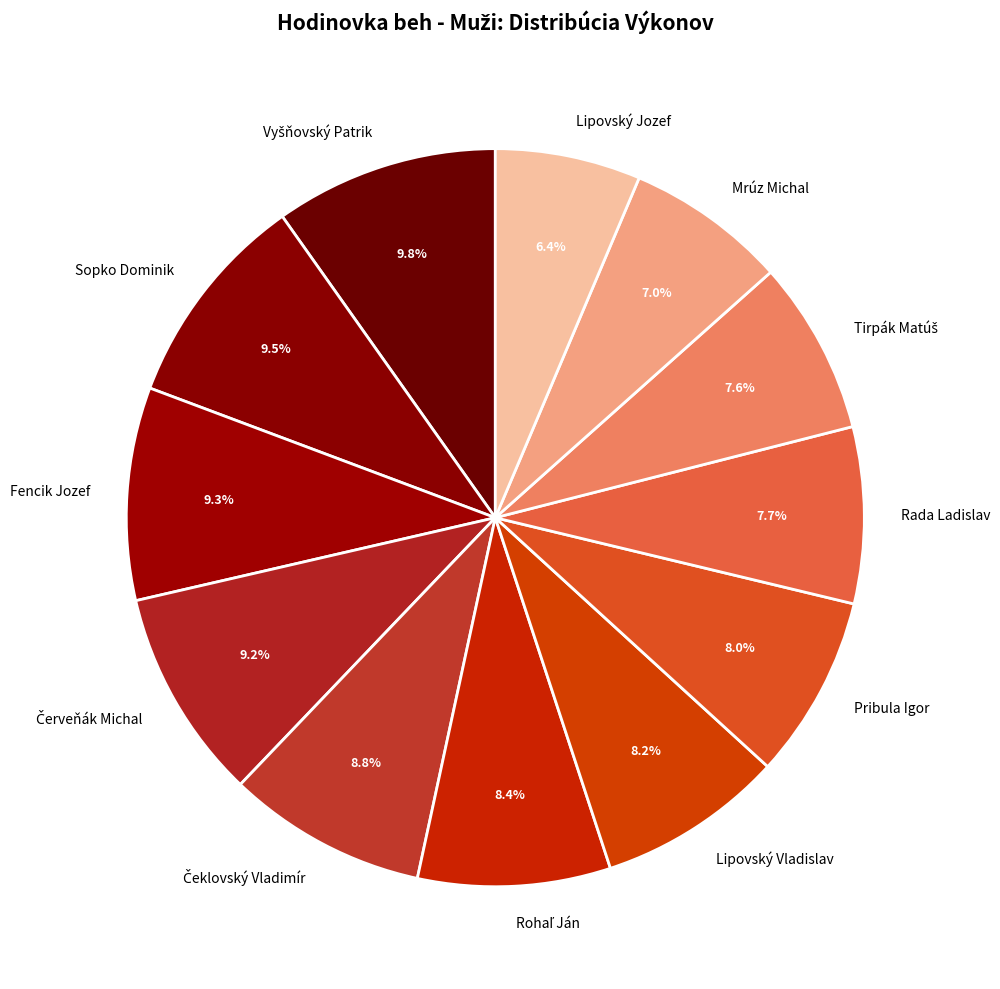

To the nearest percent, what portion does Pribula Igor represent?

8%